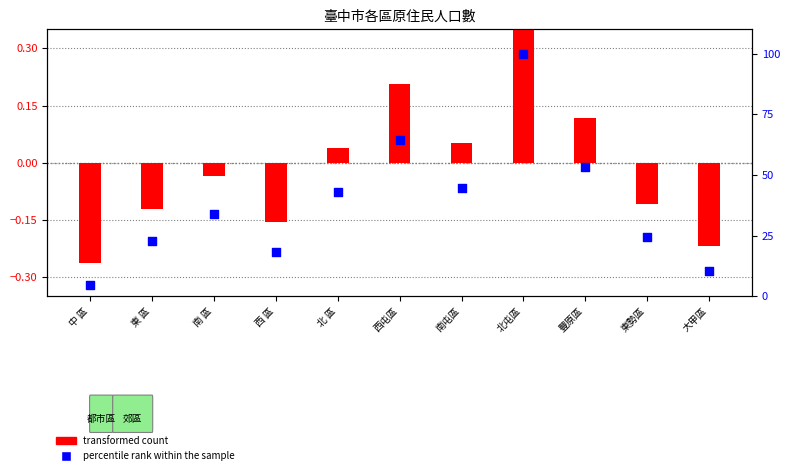

Which series has the largest total across all categories?

percentile rank within the sample